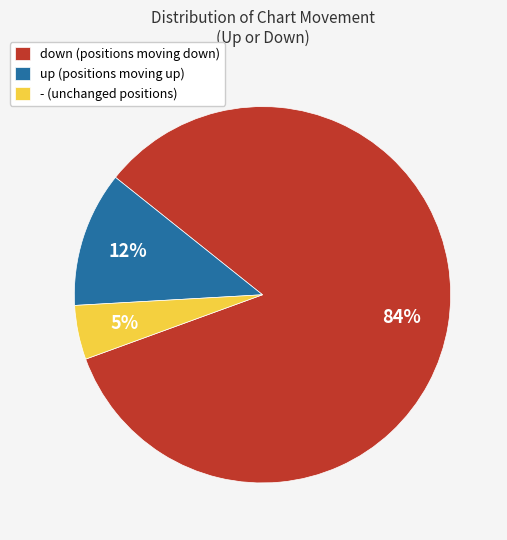

Between down (positions moving down) and up (positions moving up), which is larger?

down (positions moving down)